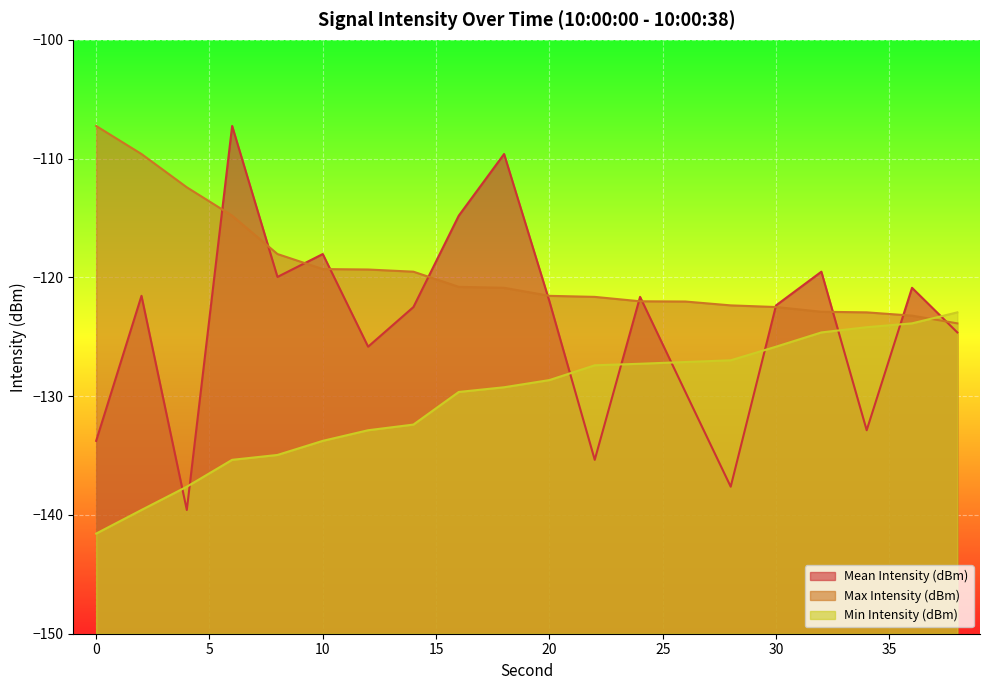

Where does the Min Intensity (dBm) series first go above -128?

22